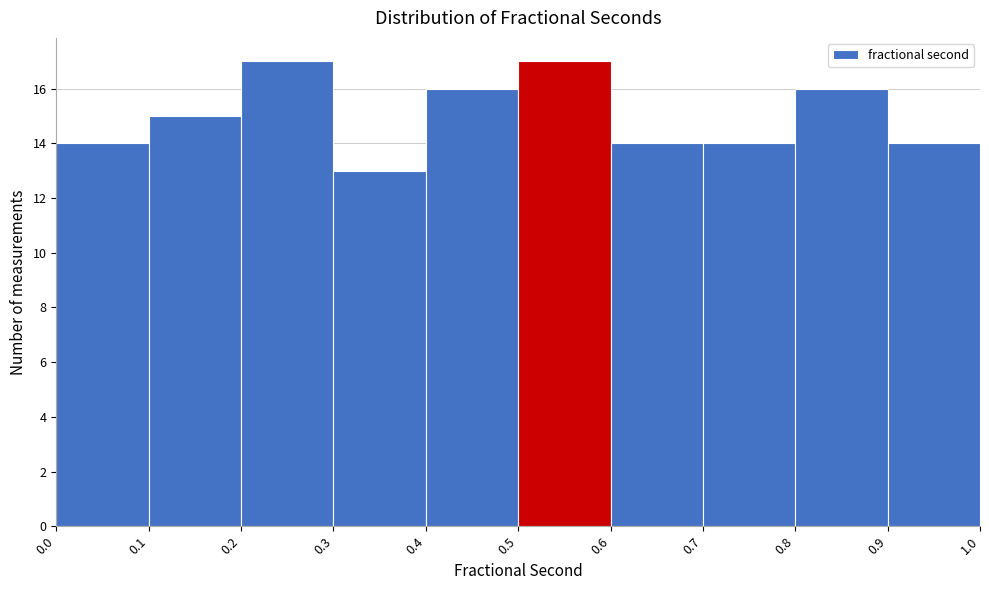

How tall is the bar that spans 0.6 to 0.7 on the x-axis? The values are not printed on the chart, so give them approximately, as read against the axis.

14